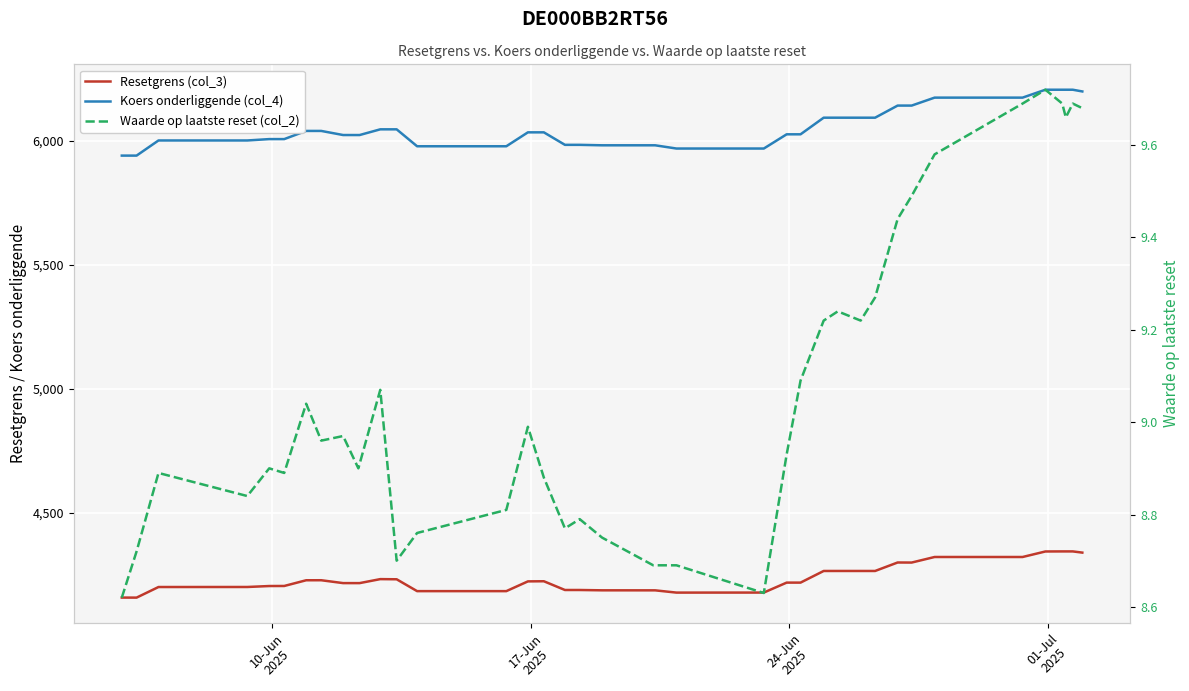

Reading left to right, transcribe all the data shown in this chart.

Resetgrens (col_3): 4157.2	4157.0	4199.8	4199.9	4203.8	4204.0	4227.0	4227.1	4215.6	4215.5	4215.6	4231.6	4231.0	4183.2	4183.2	4222.5	4223.0	4187.8	4187.8	4186.5	4186.4	4186.4	4177.3	4177.4	4217.5	4217.5	4264.5	4264.5	4264.5	4264.5	4298.7	4298.4	4320.9	4320.8	4343.1	4343.4	4343.4	4343.4	4338.5
Koers onderliggende (col_4): 5939.3	5939.3	6000.4	6000.4	6005.9	6005.9	6038.8	6038.8	6022.3	6022.2	6022.3	6045.3	6045.3	5977.0	5977.0	6033.1	6033.1	5982.7	5982.7	5980.9	5980.9	5980.9	5967.8	5967.8	6025.2	6025.2	6092.2	6092.2	6092.2	6092.2	6141.0	6141.0	6173.1	6173.1	6204.9	6204.9	6204.9	6204.9	6198.0
Waarde op laatste reset (col_2): 8.6	8.7	8.9	8.8	8.9	8.9	9.0	9.0	9.0	8.9	8.9	9.1	8.7	8.8	8.8	9.0	8.9	8.8	8.8	8.8	8.7	8.7	8.7	8.6	8.9	9.1	9.2	9.2	9.2	9.3	9.4	9.5	9.6	9.7	9.7	9.7	9.7	9.7	9.7